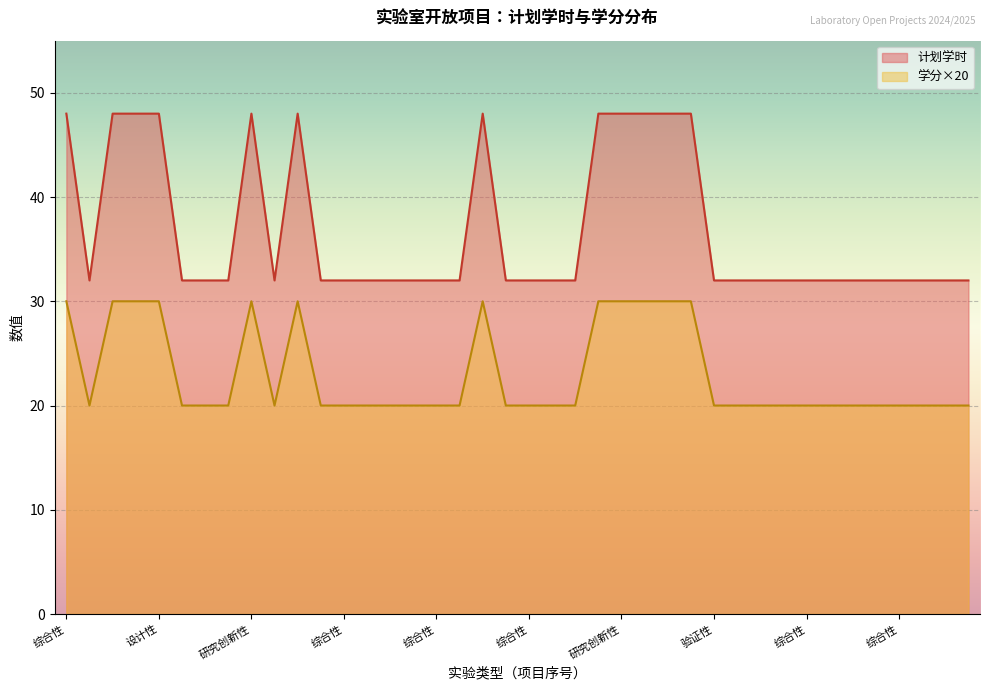

True or false: 学分 and 计划学时 intersect in this chart.

False